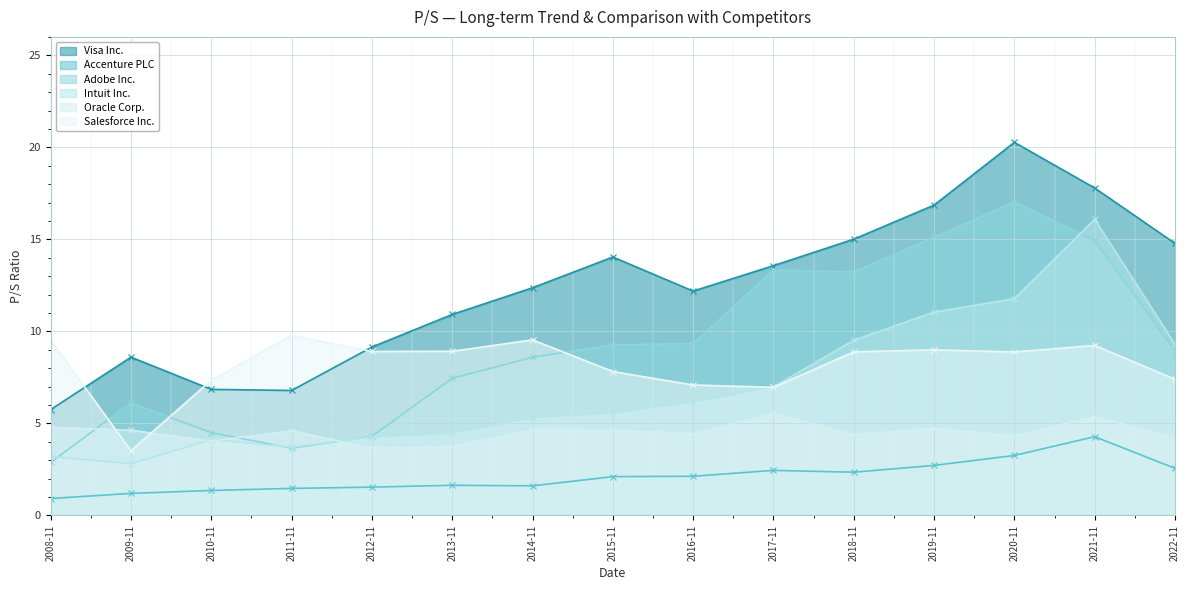

What is the difference between the highest and lowest values at 2012-11?

7.6